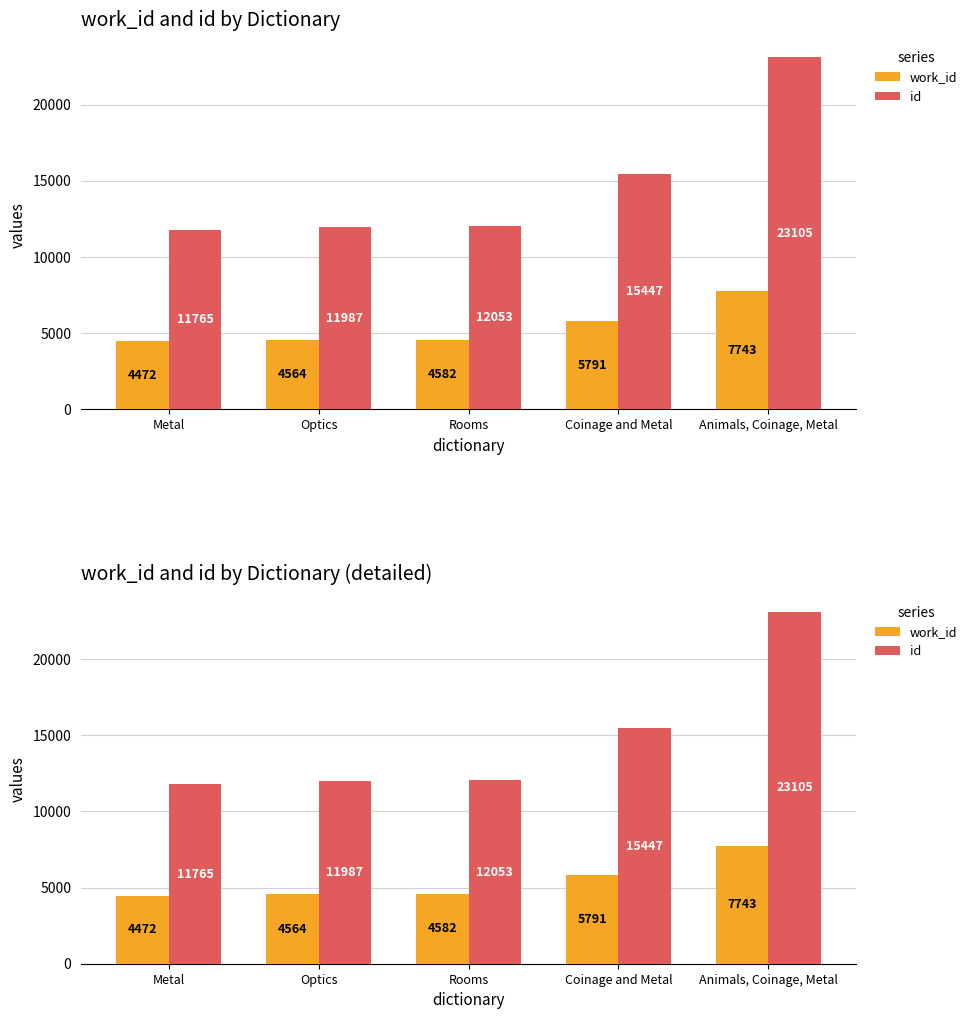

The work_id series shows 4582 at Rooms. True or false?

True